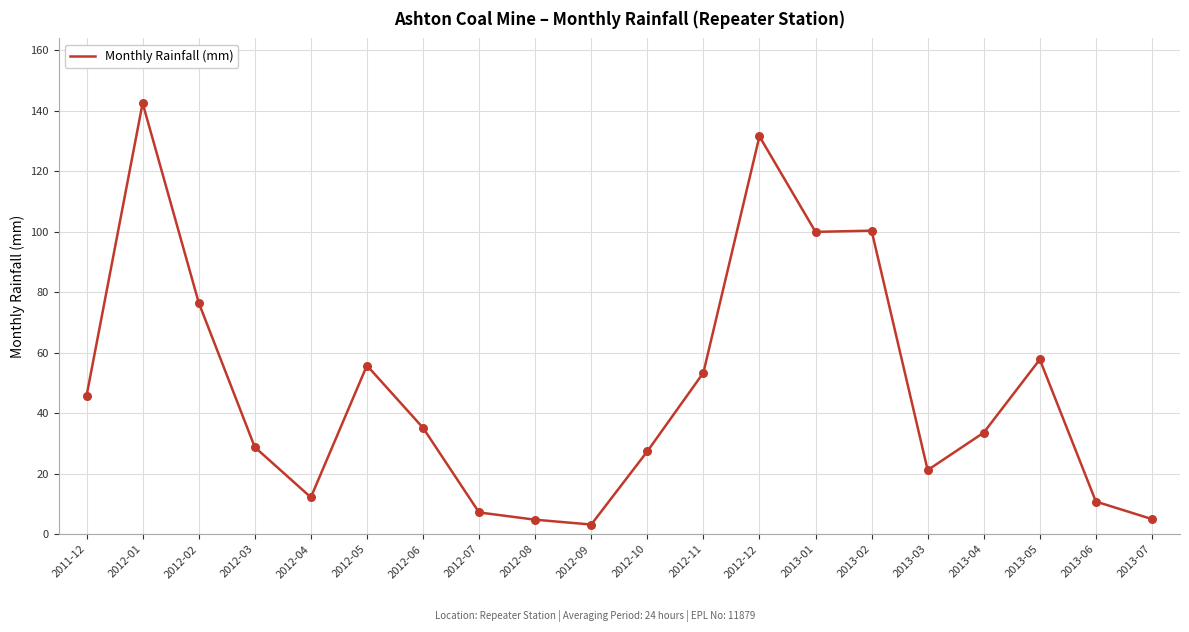

Between 2012-11 and 2012-03, which is larger?

2012-11